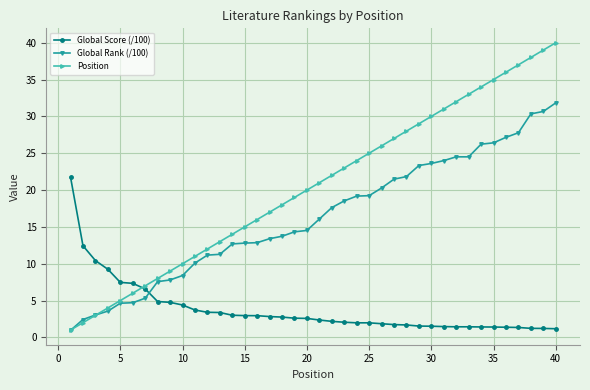

Rank the series by their maximum value, from highest to lowest.

Position, Global Rank (/100), Global Score (/100)